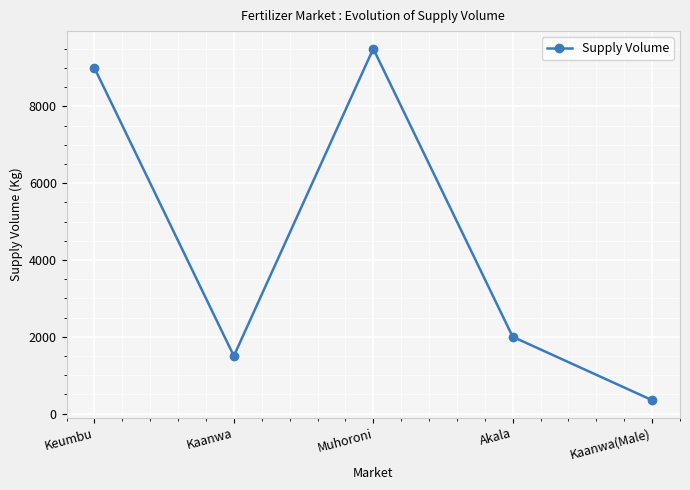

Does the chart display data point markers on the line(s)?

Yes